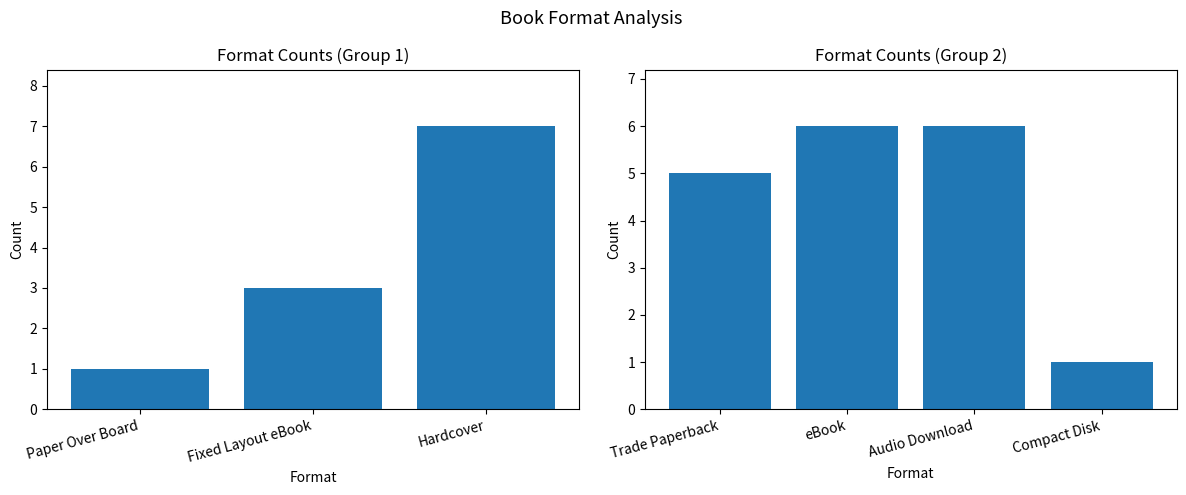

Are the bars grouped side by side (vs. stacked)?

No